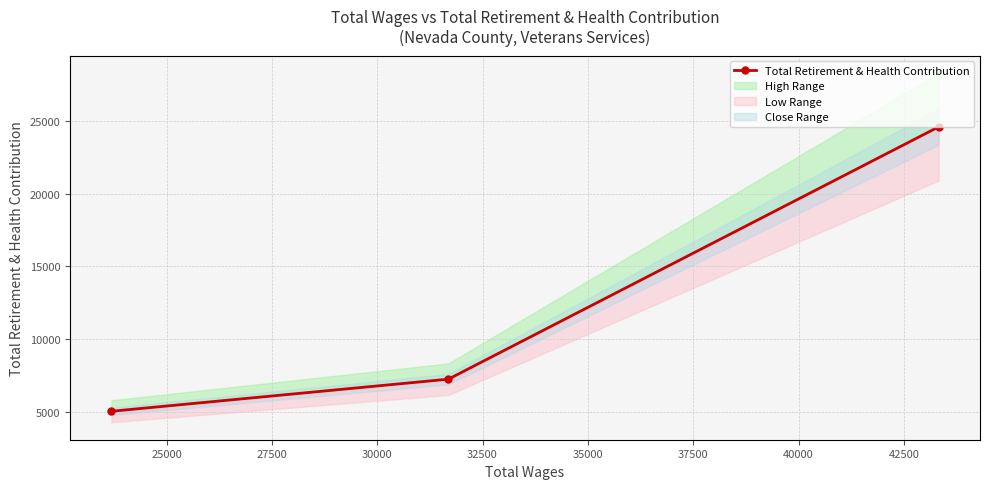

True or false: the data shows 8922 at 27500.

False